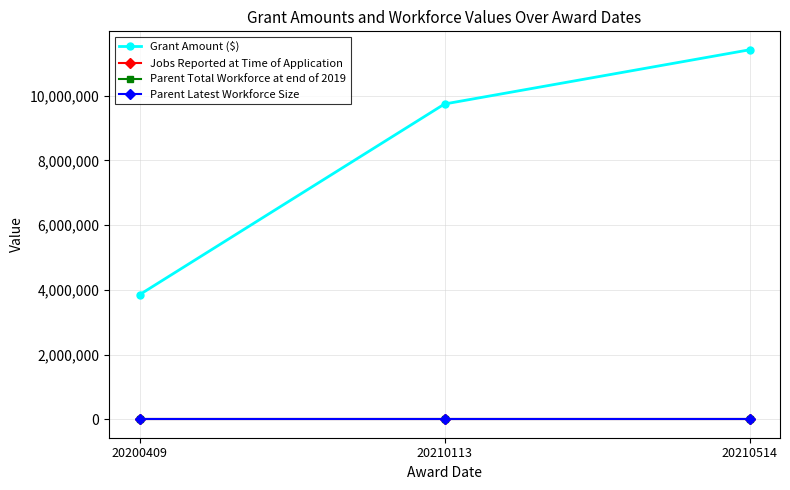

Does the chart have visible grid lines?

Yes